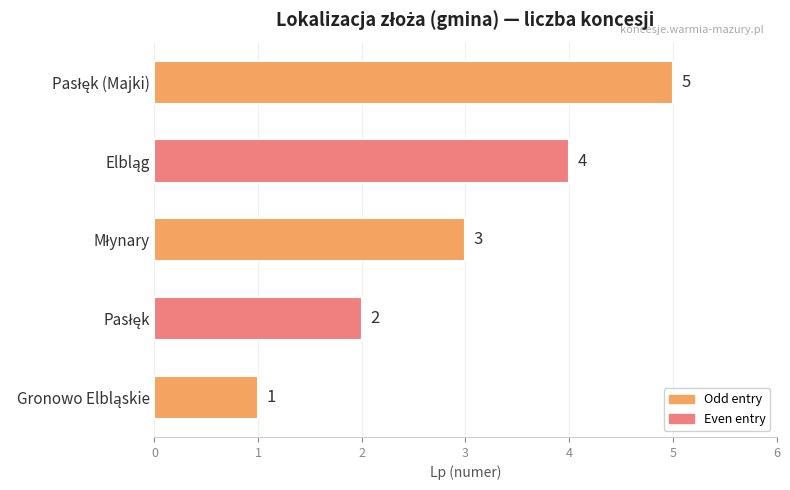

What is the sum of all values?

15